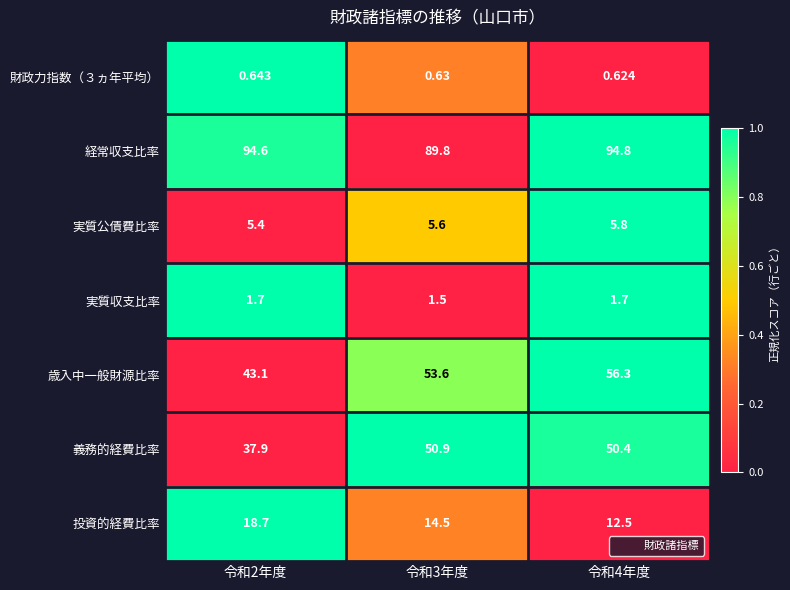

Which series has the largest total across all categories?

経常収支比率